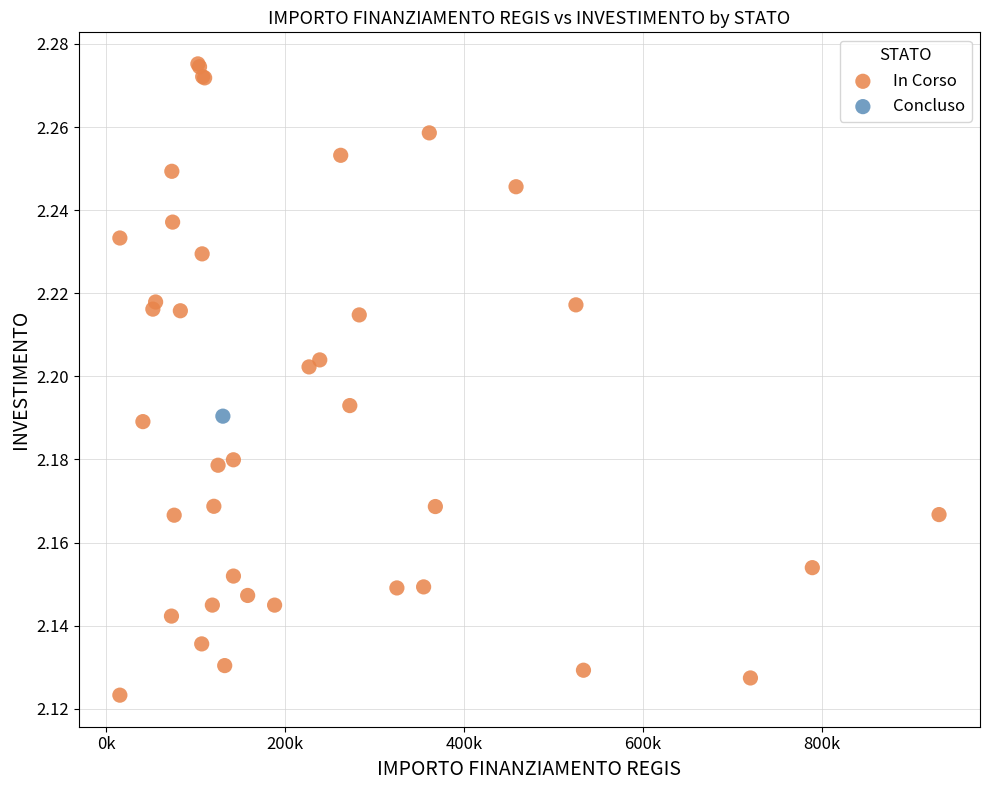

What are all the series names shown in the legend?

In Corso, Concluso